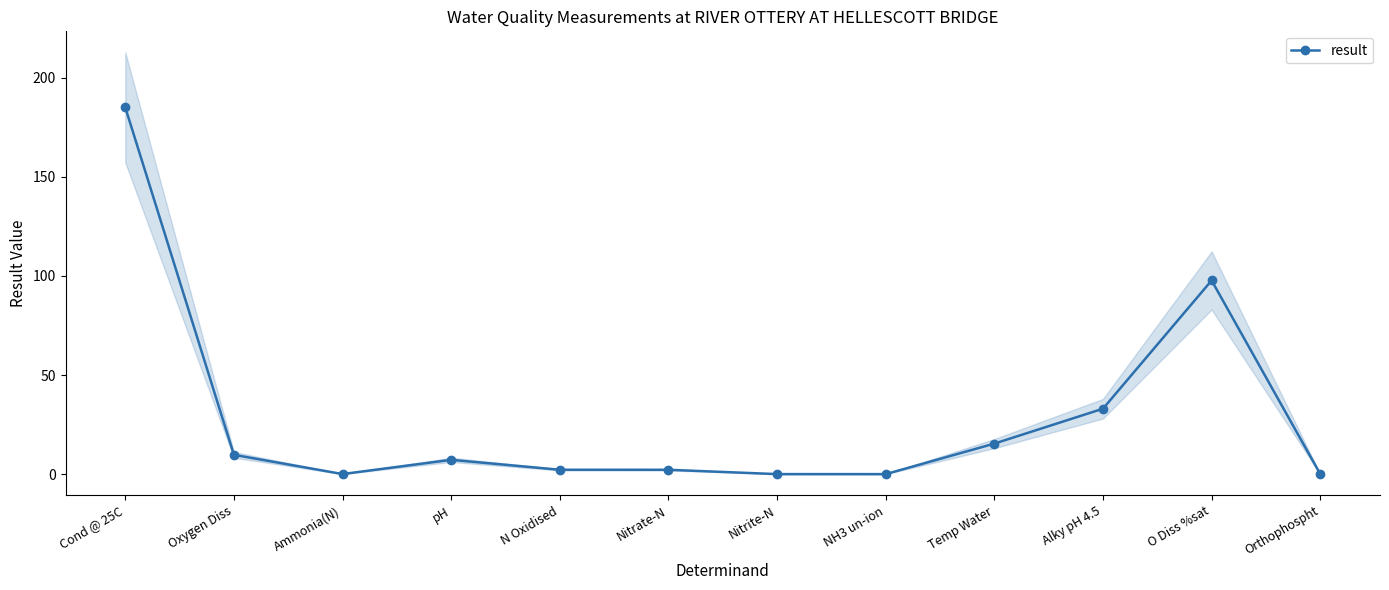

Reading right to left, what are all the values shown in this chart?

0.0	97.7	33.0	15.4	0.0	0.0	2.2	2.2	7.2	0.0	9.7	185.0